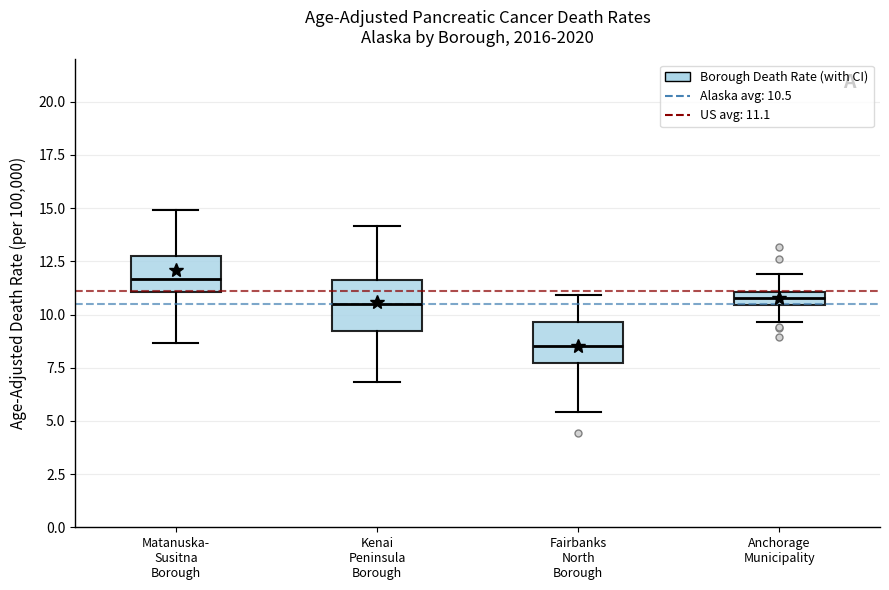

Where does the upper whisker of the box for Anchorage Municipality end on the y-axis? The values are not printed on the chart, so give them approximately, as read against the axis.

12.0